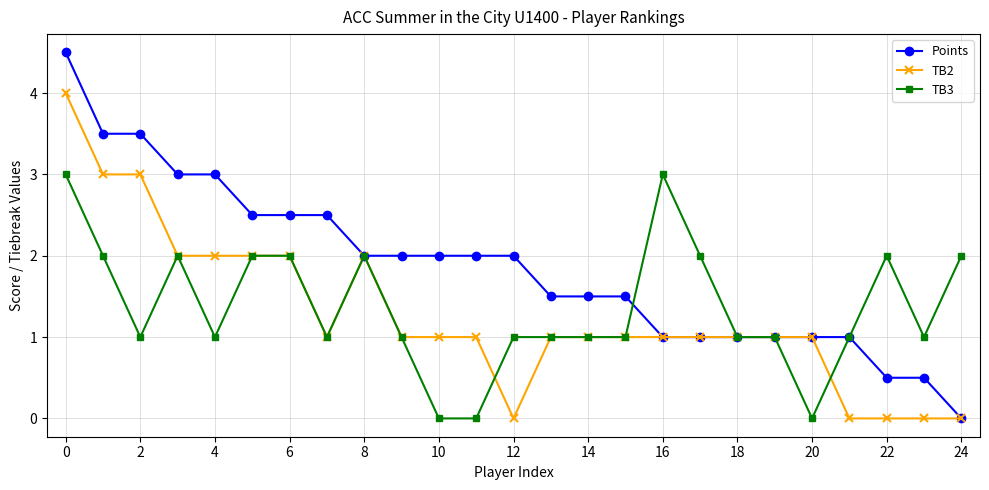

List the series in order of their peak value, highest first.

Points, TB2, TB3